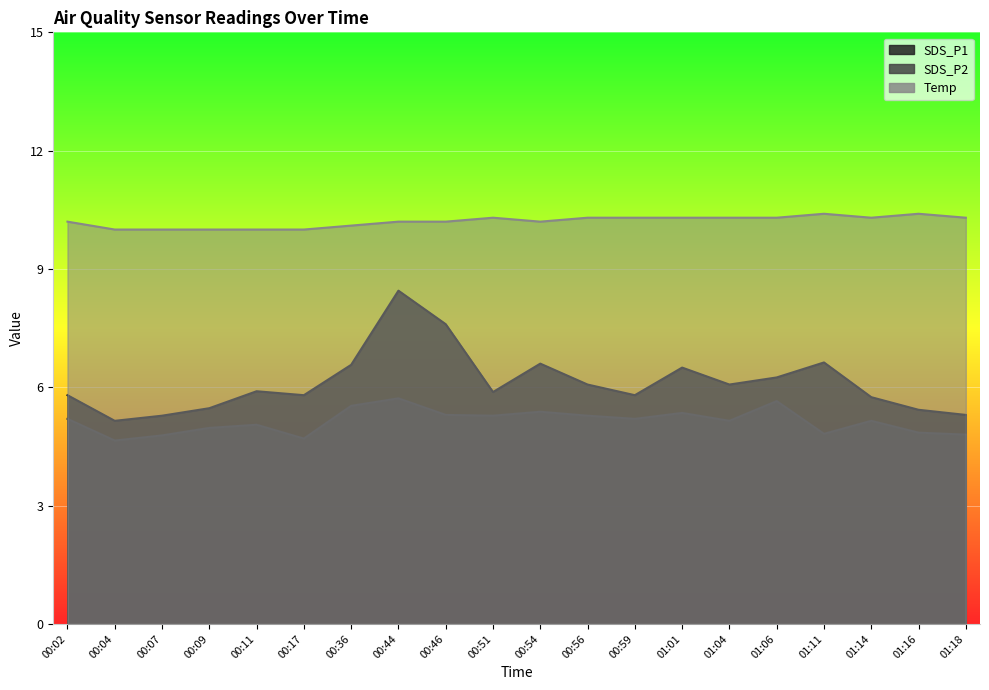

What is the total value across all series at 01:18?

20.4